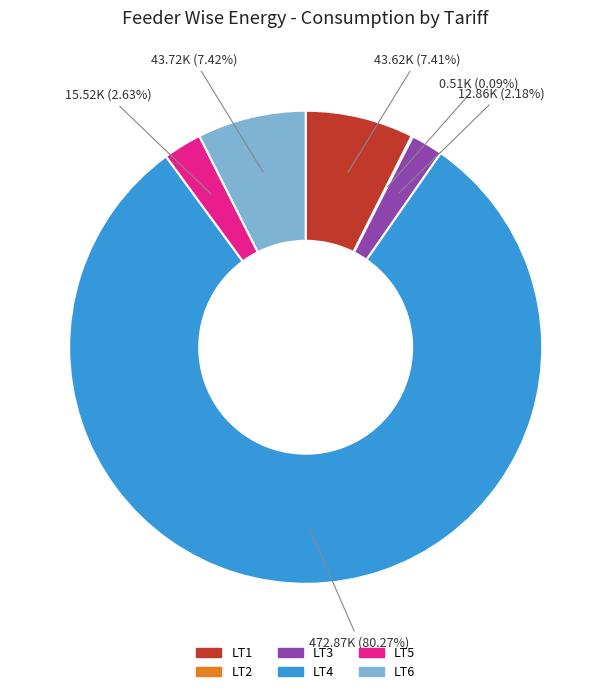

Approximately how many times larger is the value at LT1 compared to LT3?

3.4